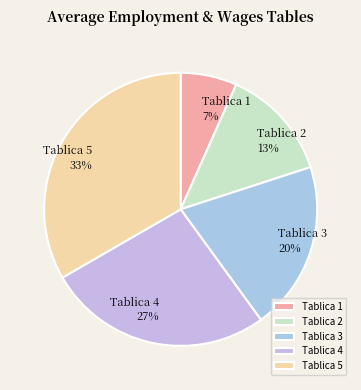

To the nearest percent, what portion does Tablica 4 represent?

27%